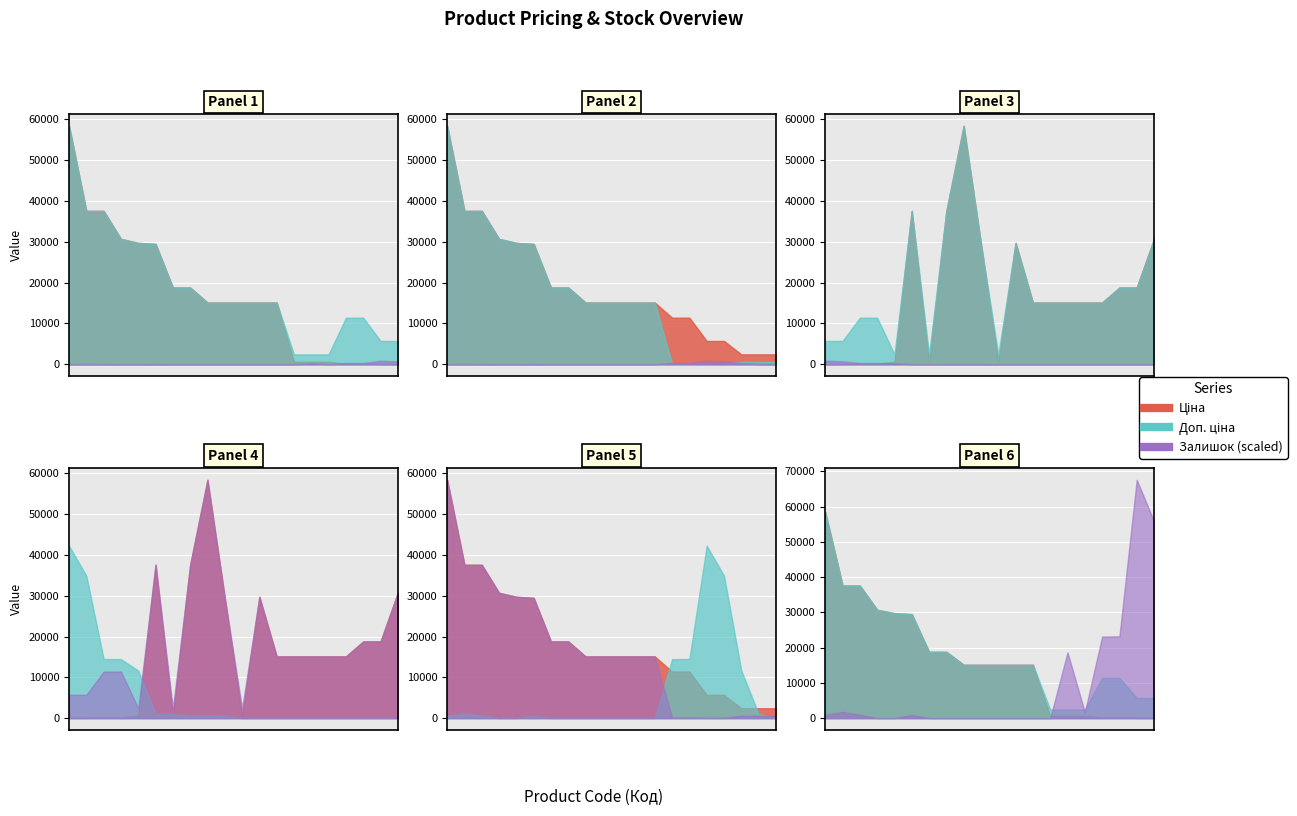

Which series changed the most between 287692231 and 249092173?

Ціна